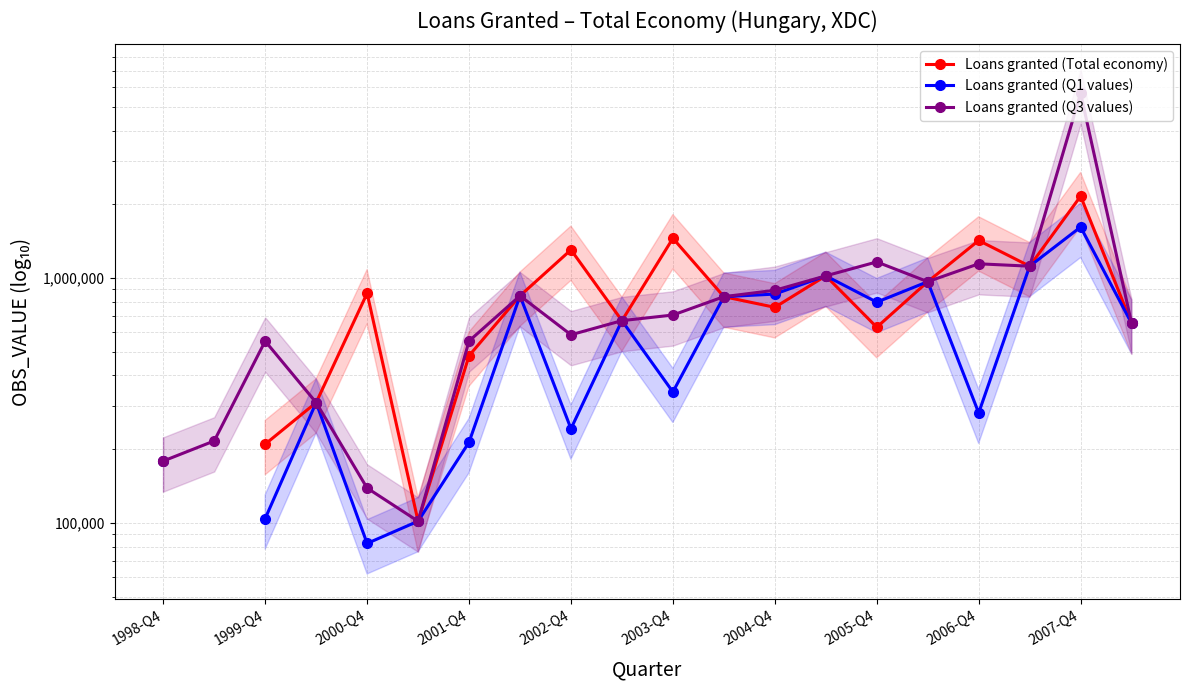

True or false: Loans granted (Q1 values) has a value of 965441.0 at 15.

True